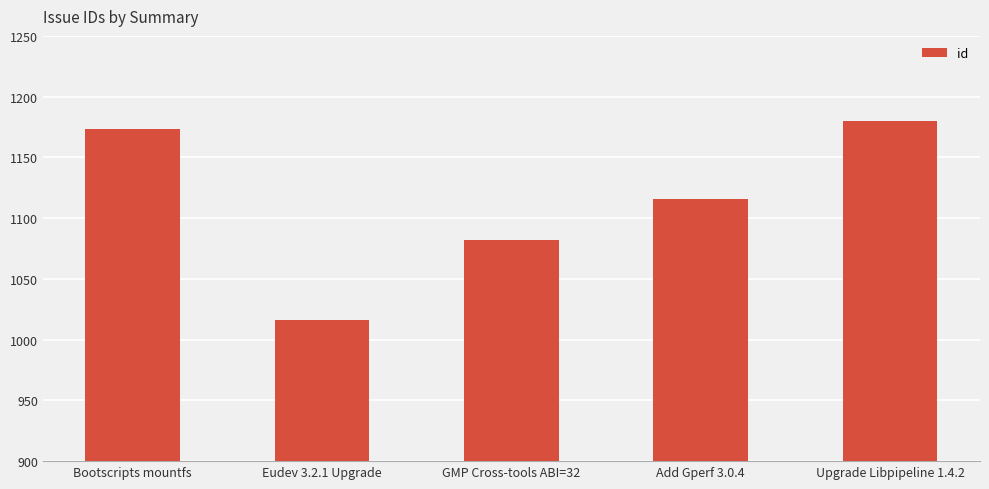

Are the bars grouped side by side (vs. stacked)?

No